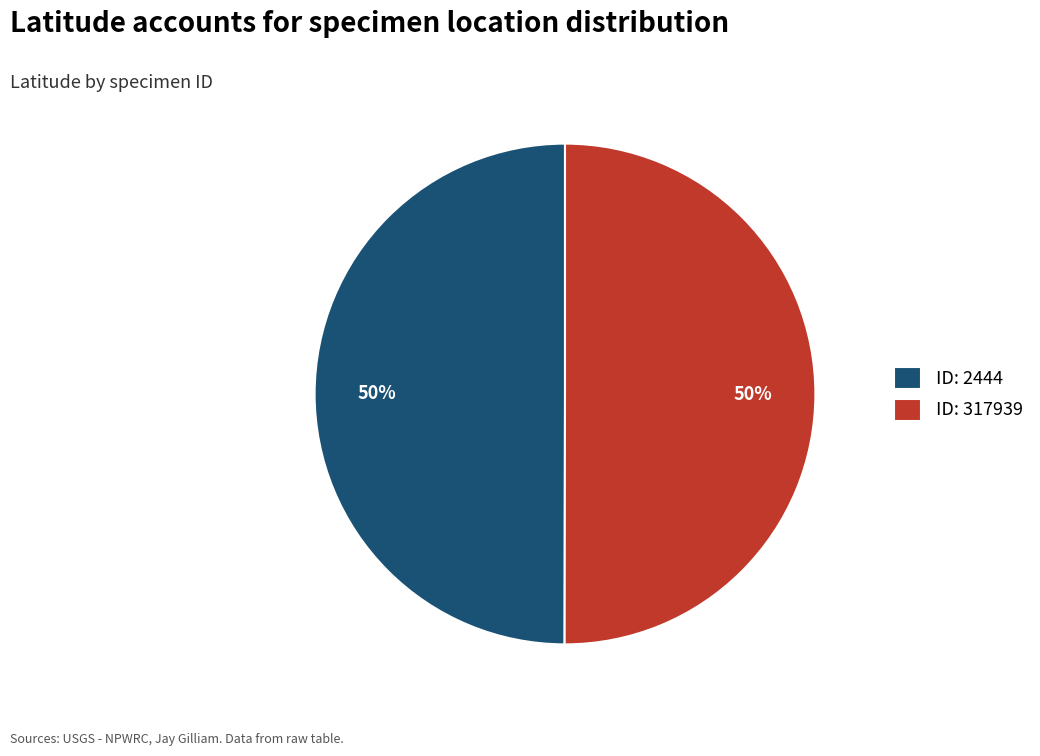

What is the ratio of the value at ID: 2444 to the value at ID: 317939?

1.0